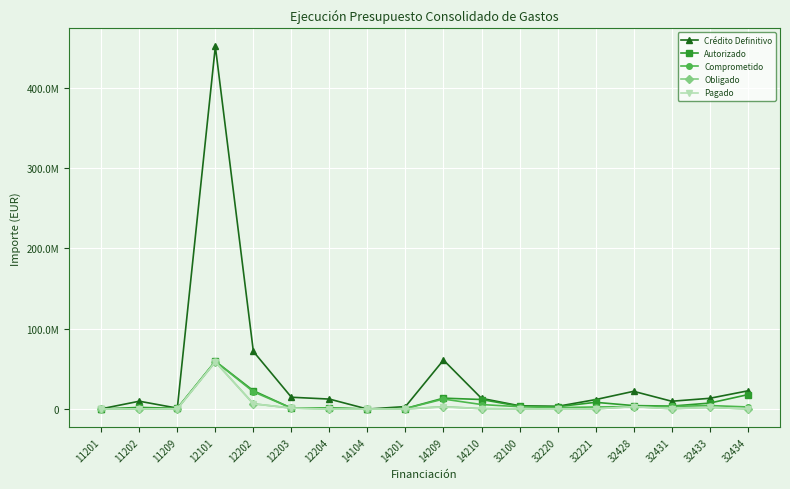

Does the chart have visible grid lines?

Yes